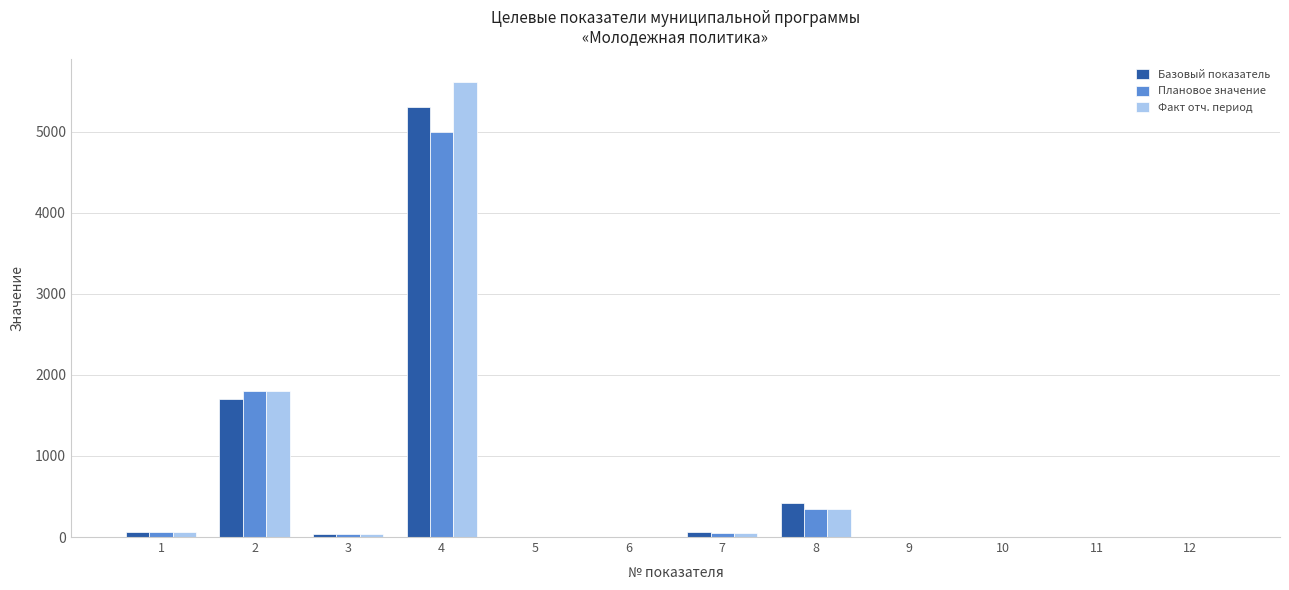

Which series has the largest range (max minus min)?

Факт отч. период